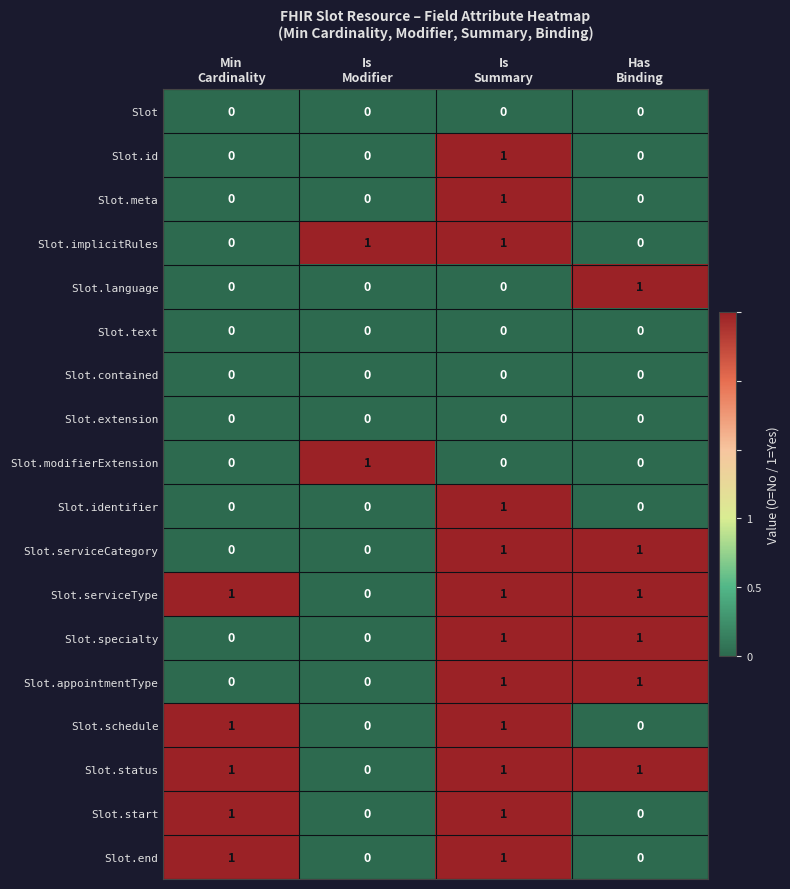

At how many categories does at least one series exceed 0?

4